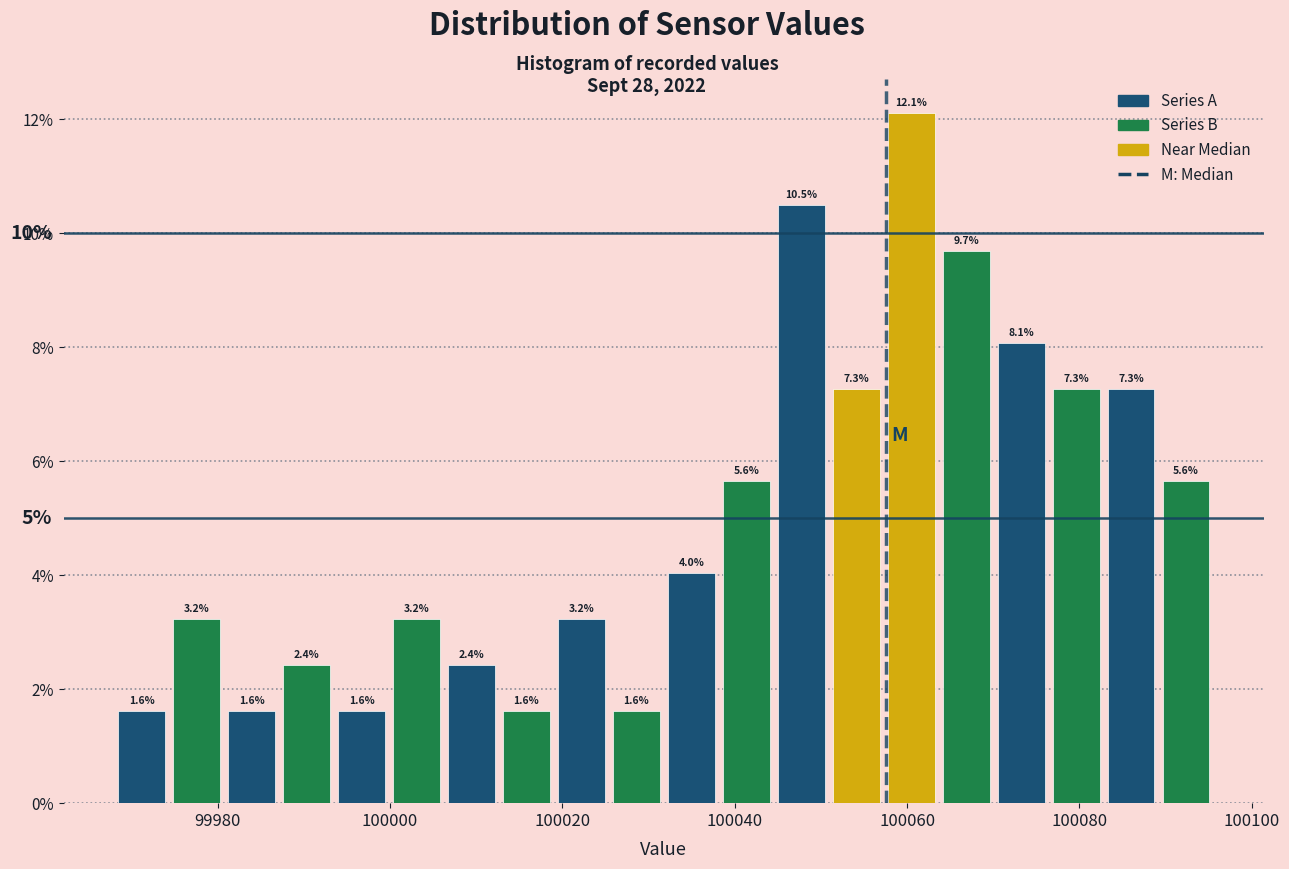

Around what value on the x-axis is the tallest bar? Give the approximate position of its centre, as read against the axis.

100060